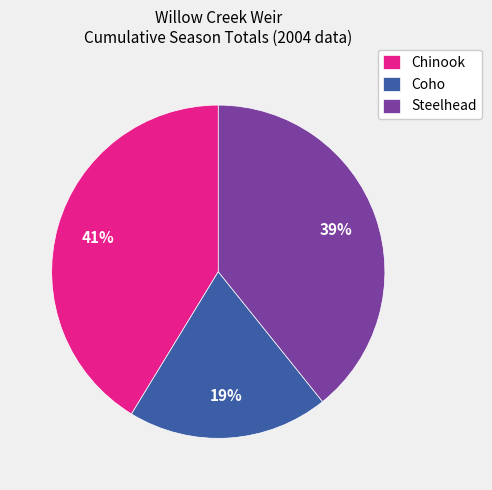

Rank the categories by value from lowest to highest.

Coho, Steelhead, Chinook